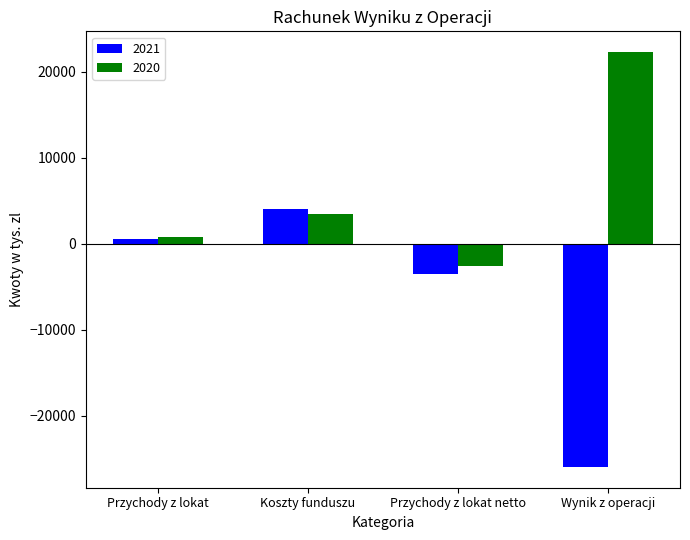

Between Przychody z lokat and Wynik z operacji, which series saw the biggest shift?

2021